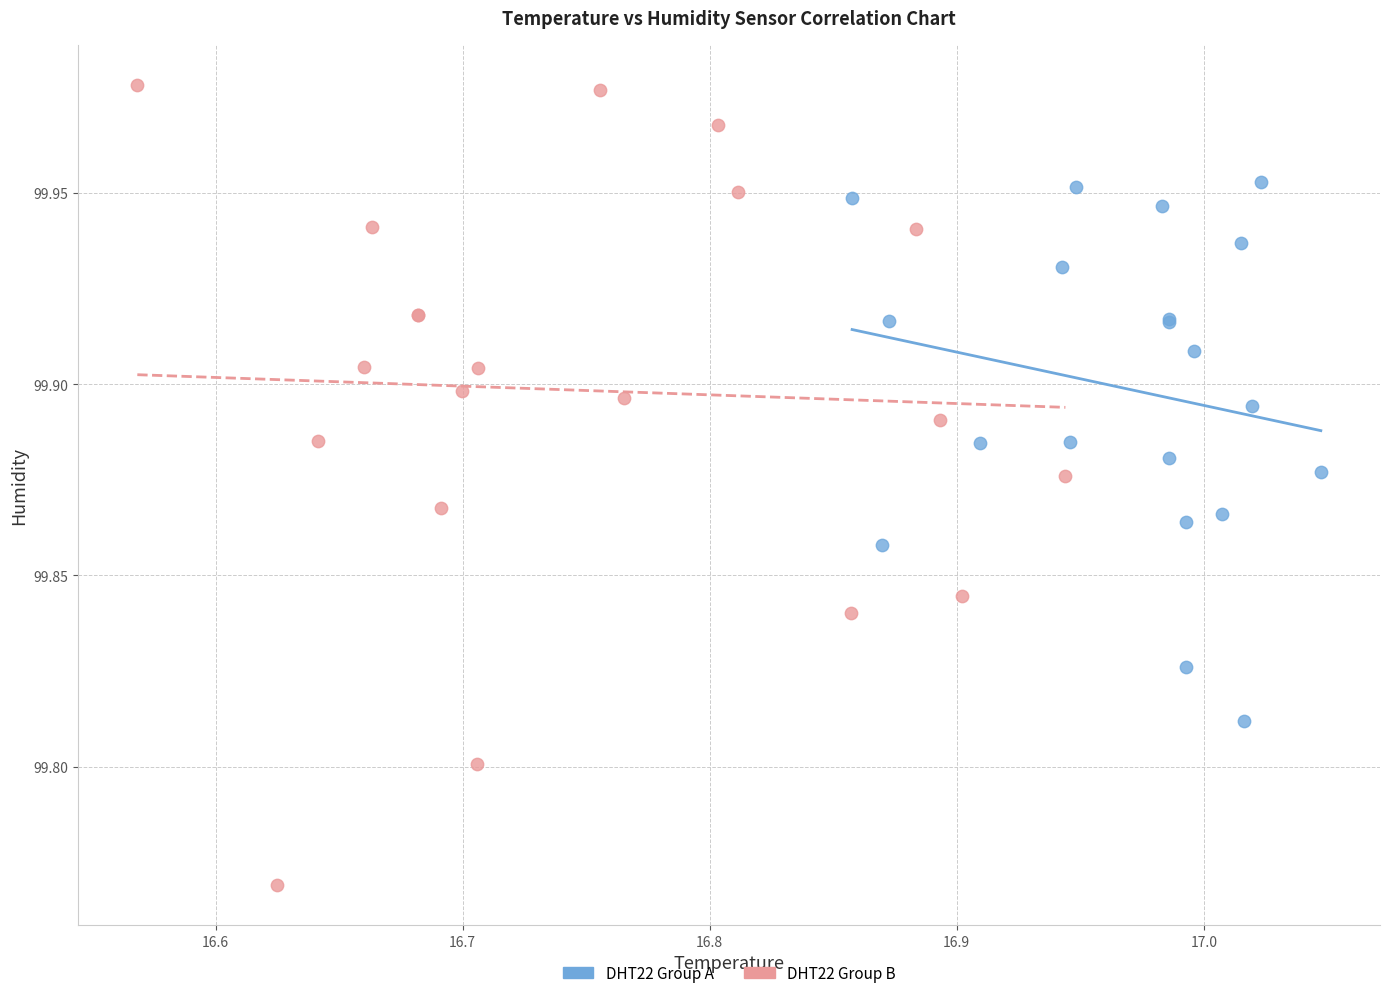

Which series contains the lowest Y value?

DHT22 Group B